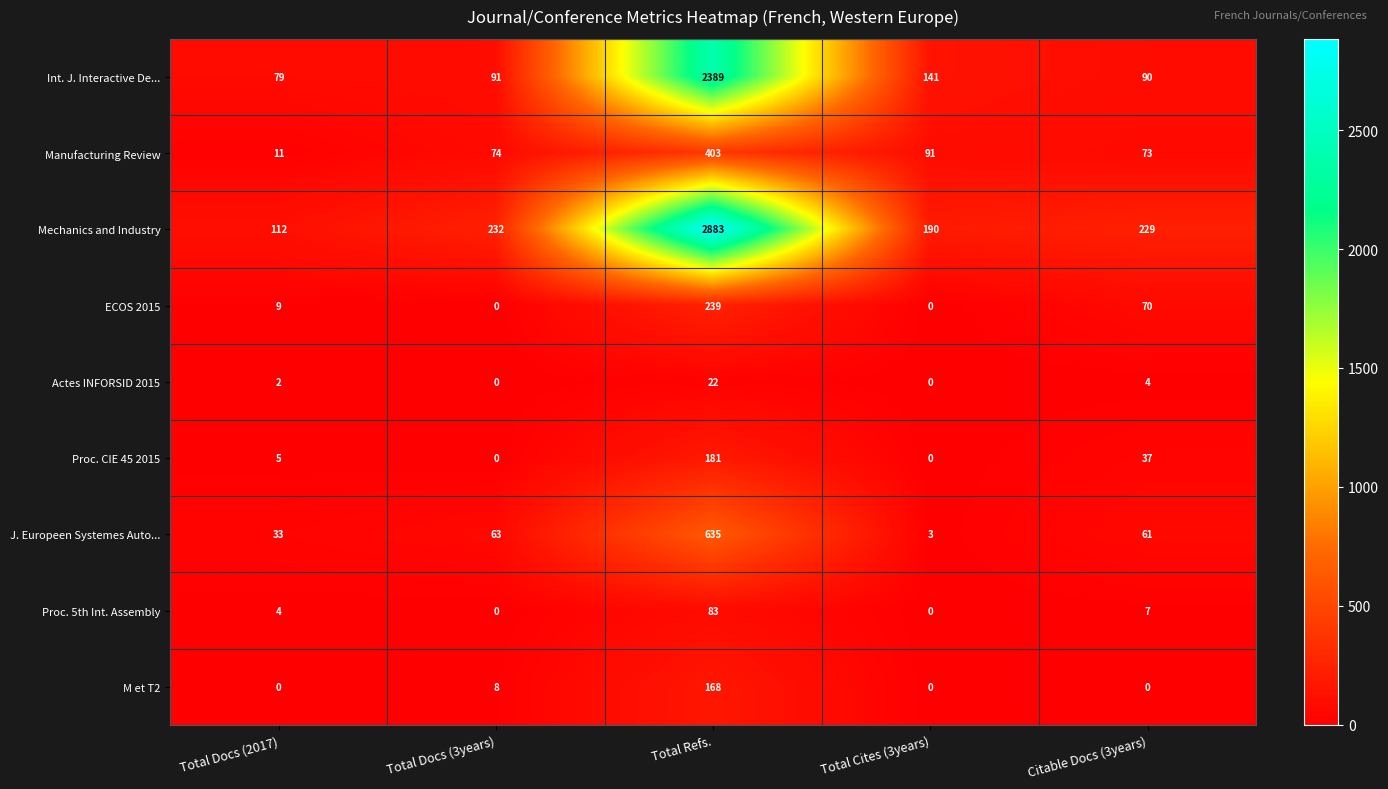

What is the approximate value of Mechanics and Industry at Total Docs (2017)?

112